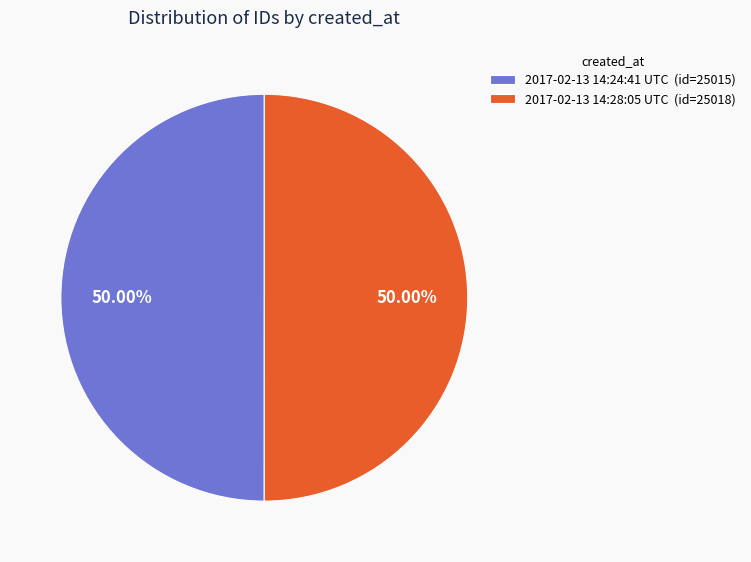

How many slices are in this pie chart?

2